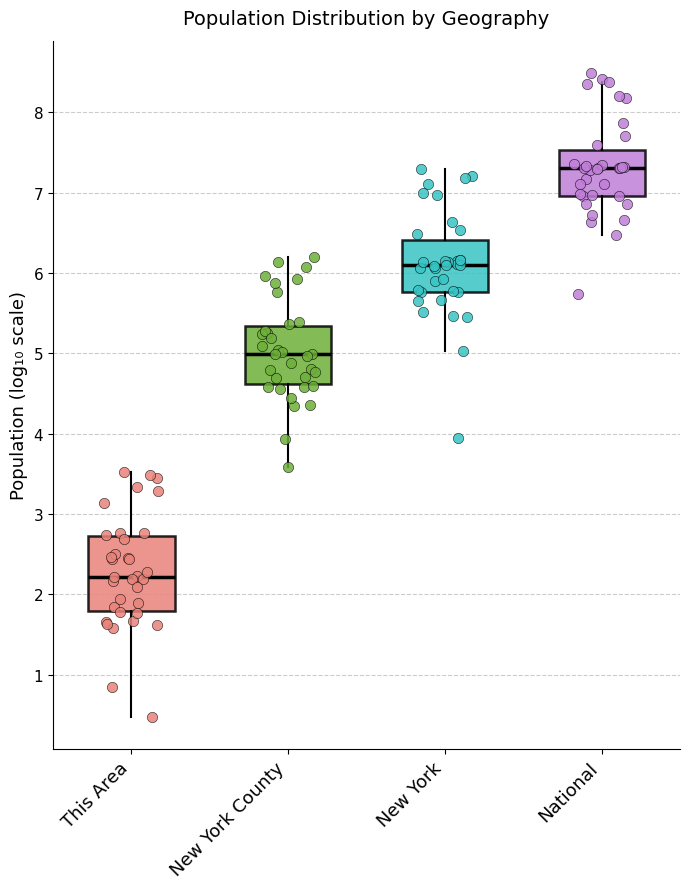

Which box is the tallest, from its lower edge to its upper edge?

This Area